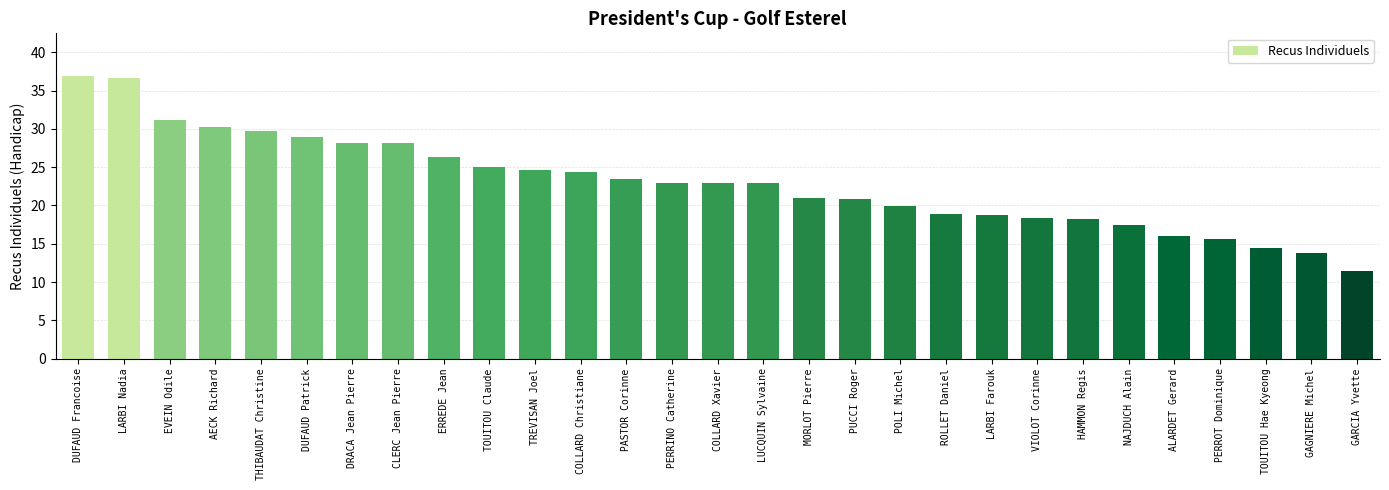

What is the sum of all values?

667.2